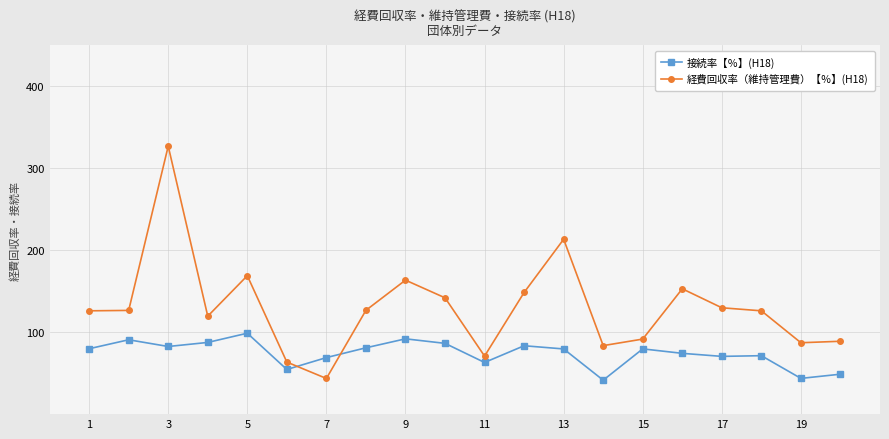

Which series has the largest total across all categories?

経費回収率（維持管理費）【％】(H18)